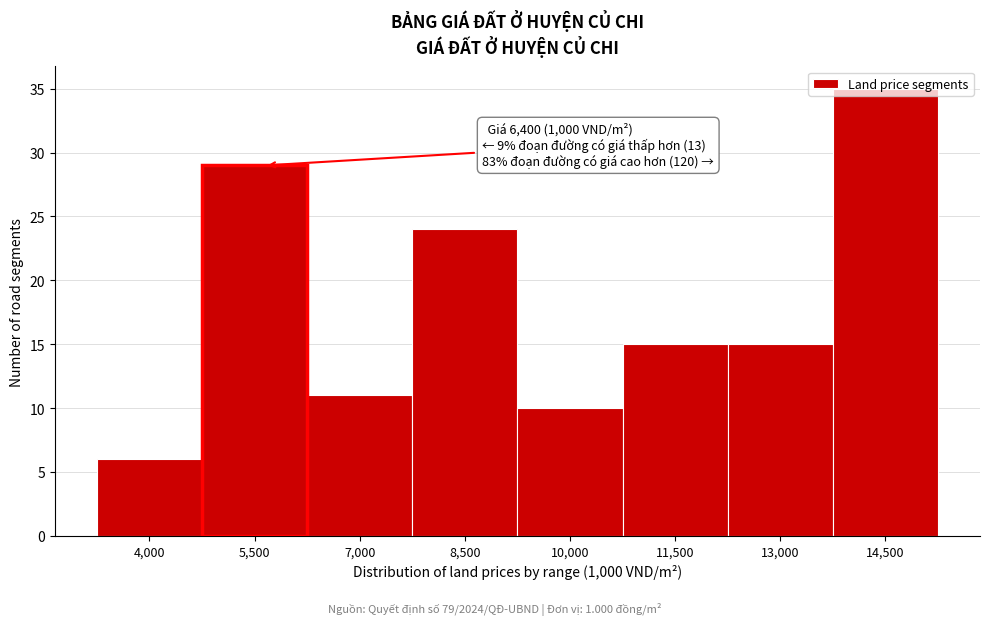

At which category does the chart reach its minimum across all series?

4,000